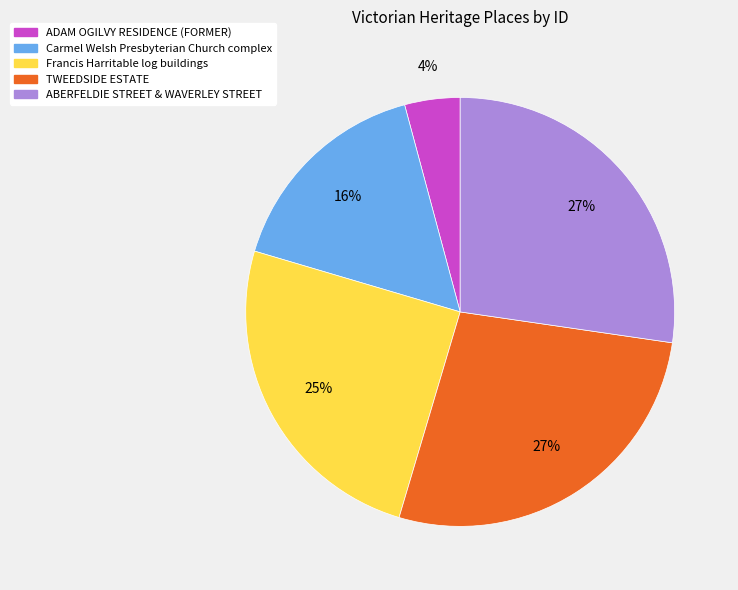

To the nearest percent, what is the average slice percentage?

20%